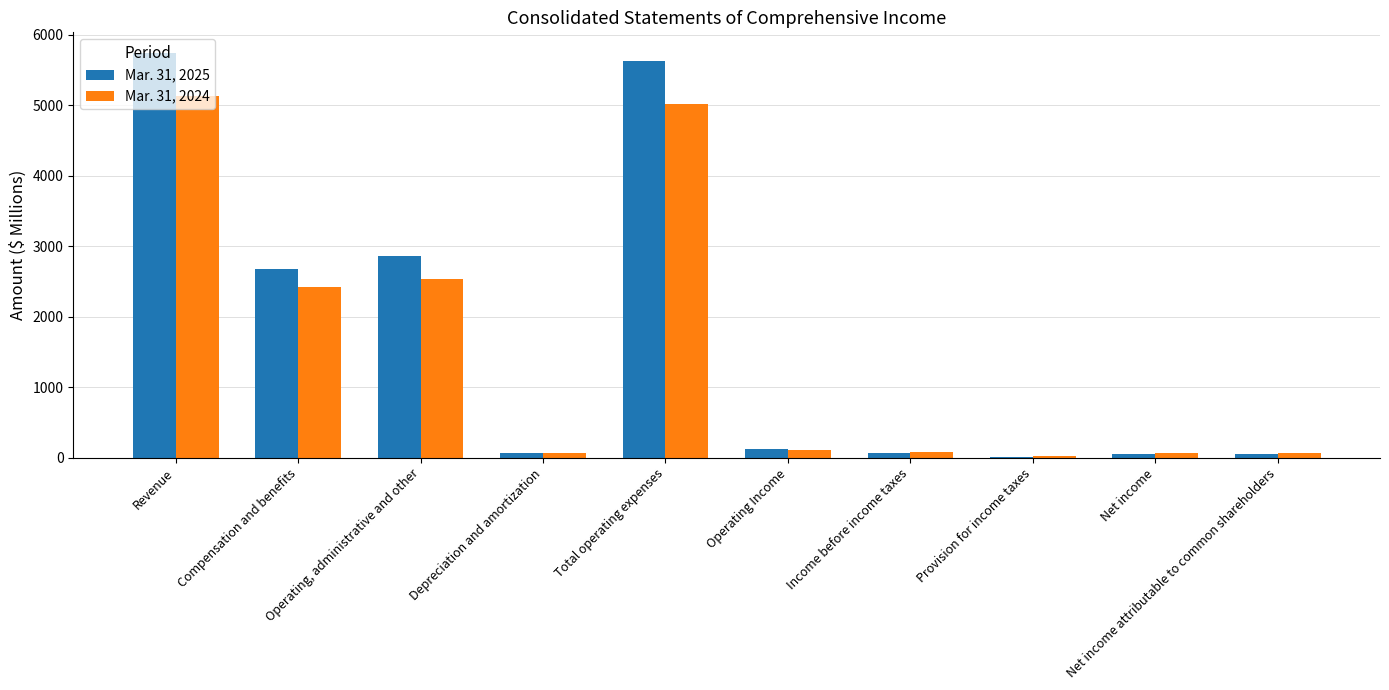

What is the sum of all Mar. 31, 2024 values?

15486.7